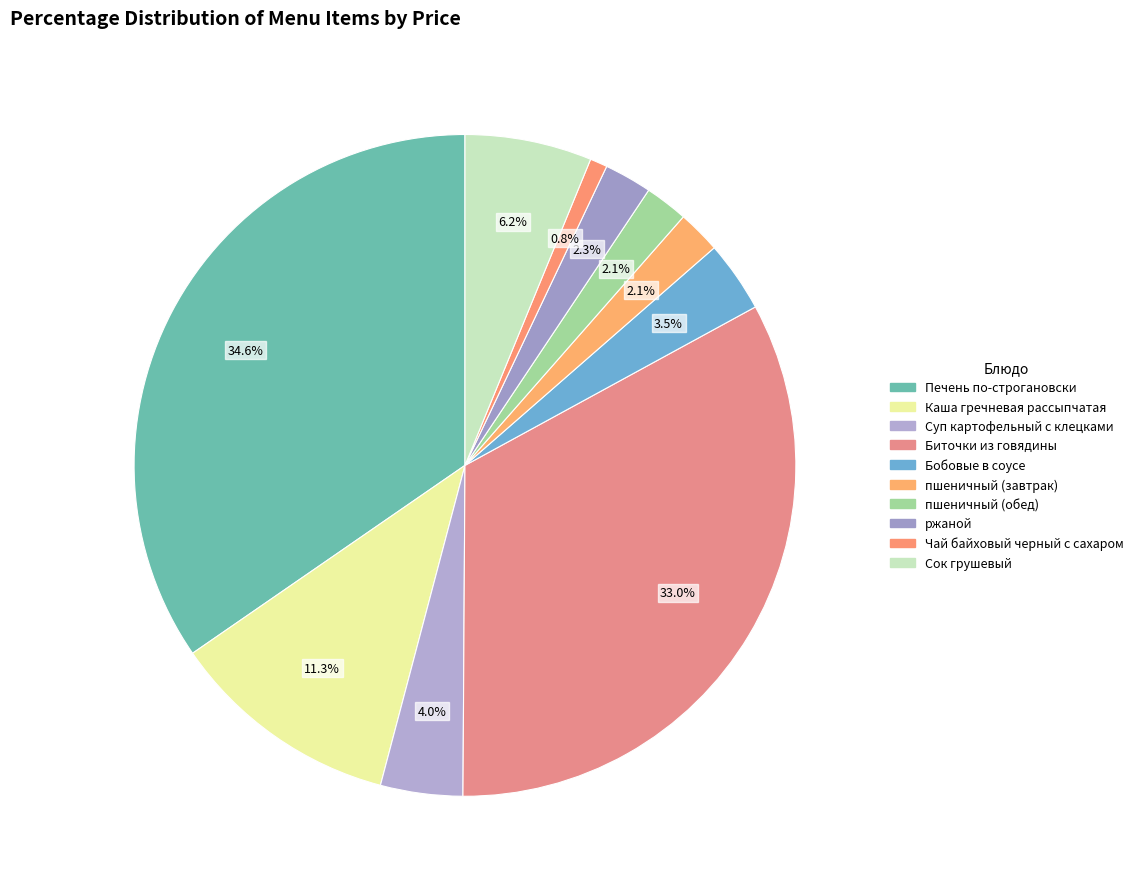

Which category has the smallest portion of the pie?

Чай байховый черный с сахаром